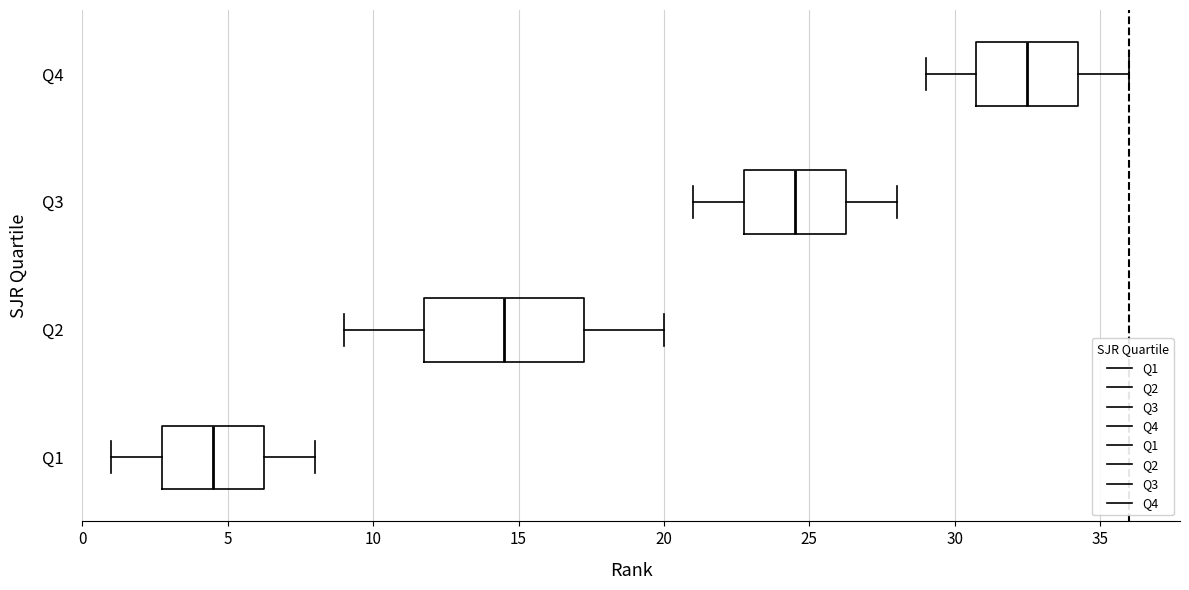

Reading bottom to top, read every box against the x-axis: the position of its median line, the range the box covers, and the ends of its whiskers. The values are not printed on the chart, so give them approximately, as read against the axis.

Q1: median 4.5, box 3.0 to 6.5, whiskers 1.0 to 8.0
Q2: median 14.5, box 12.0 to 17.5, whiskers 9.0 to 20.0
Q3: median 24.5, box 23.0 to 26.5, whiskers 21.0 to 28.0
Q4: median 32.5, box 31.0 to 34.5, whiskers 29.0 to 36.0